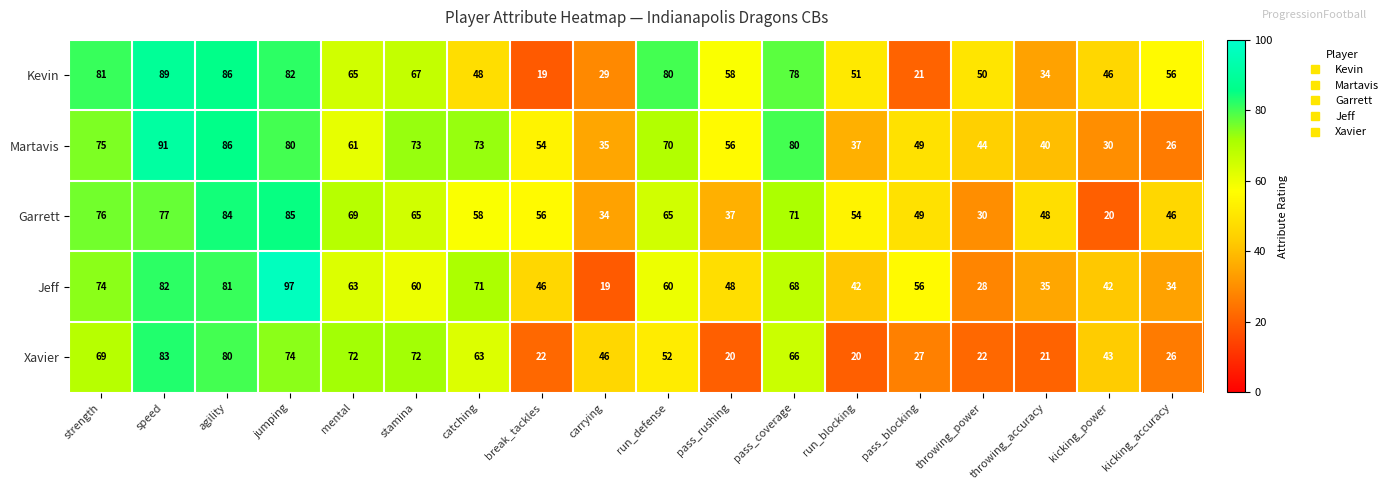

What is the difference between the highest and lowest values at jumping?

23